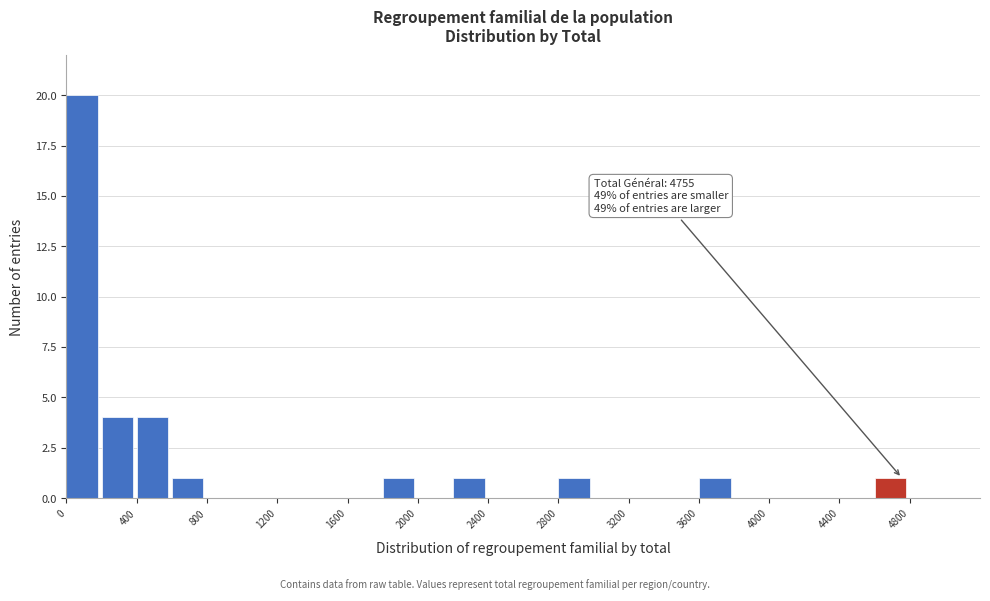

Which range on the x-axis has the tallest bar?

0 to 200